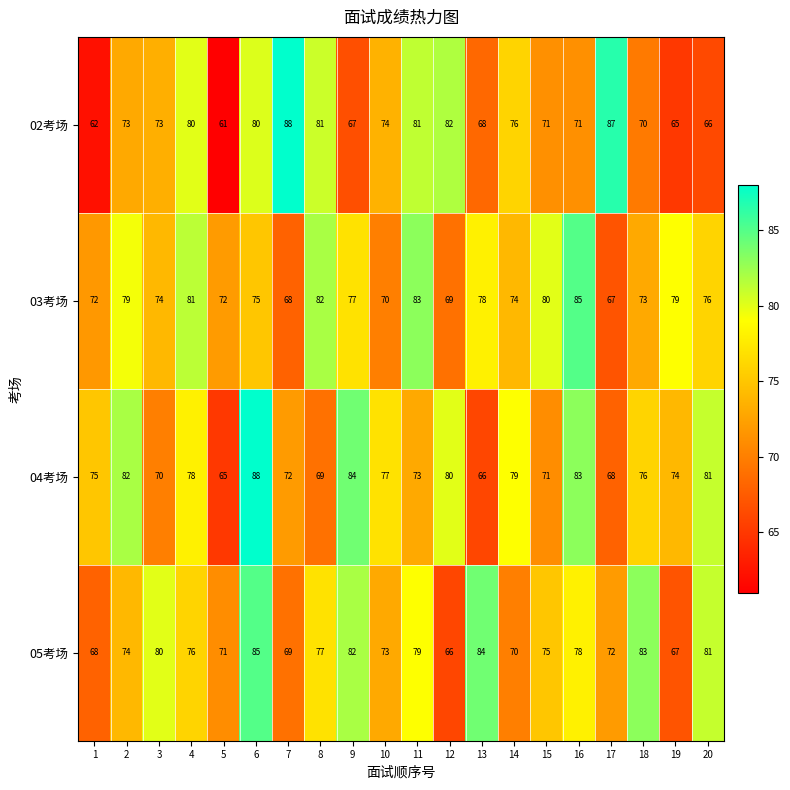

Is the value of 04考场 at 9 greater than the value of 03考场 at 7?

Yes